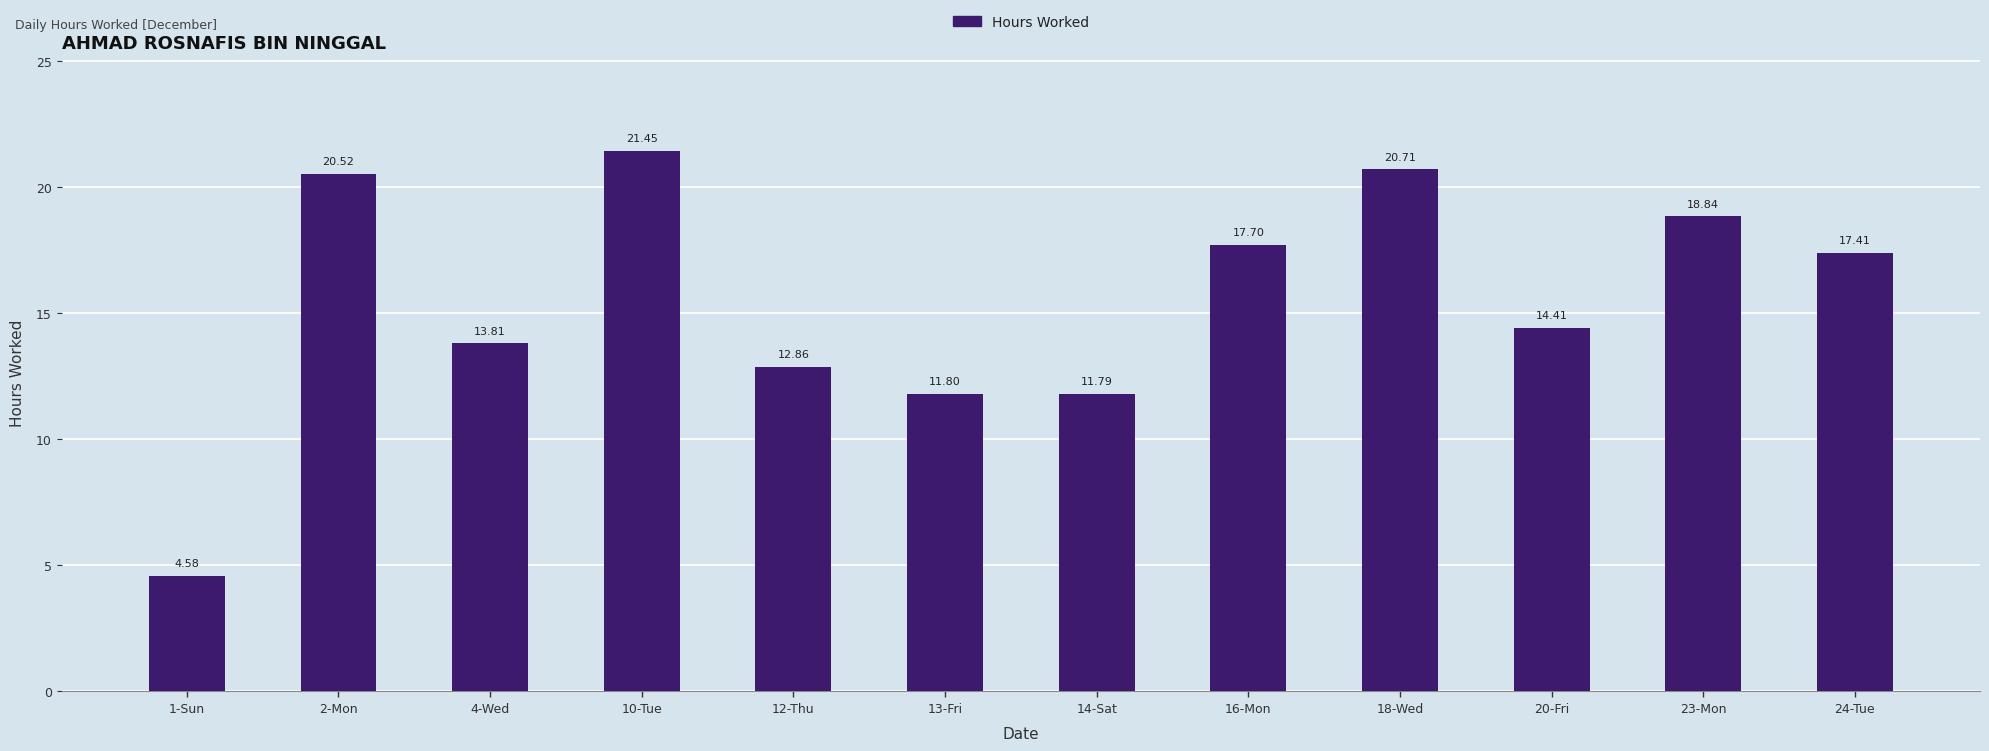

What is the difference between the maximum and minimum values?

16.9